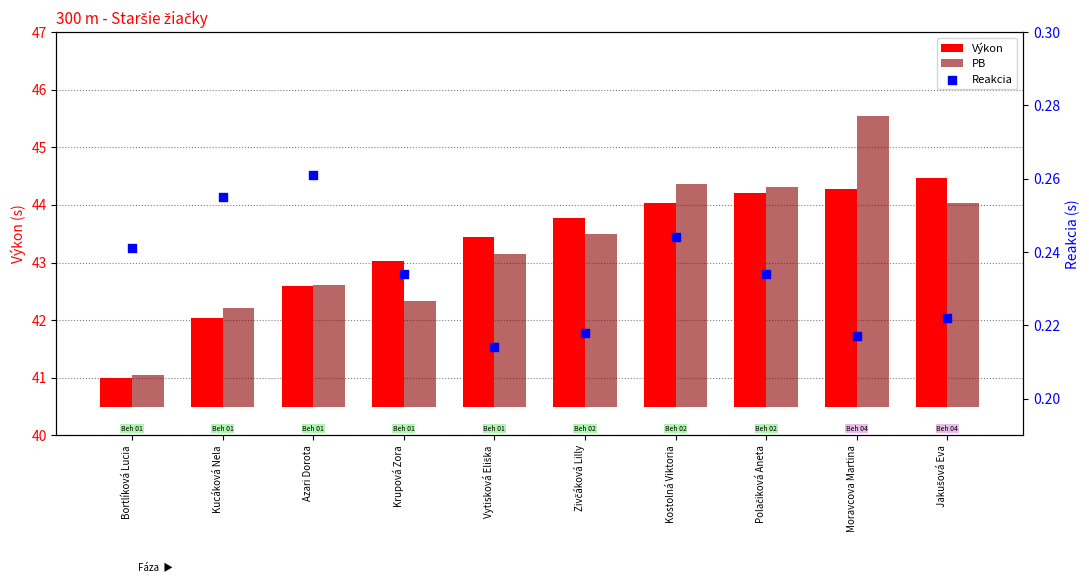

Which series has the largest total across all categories?

PB